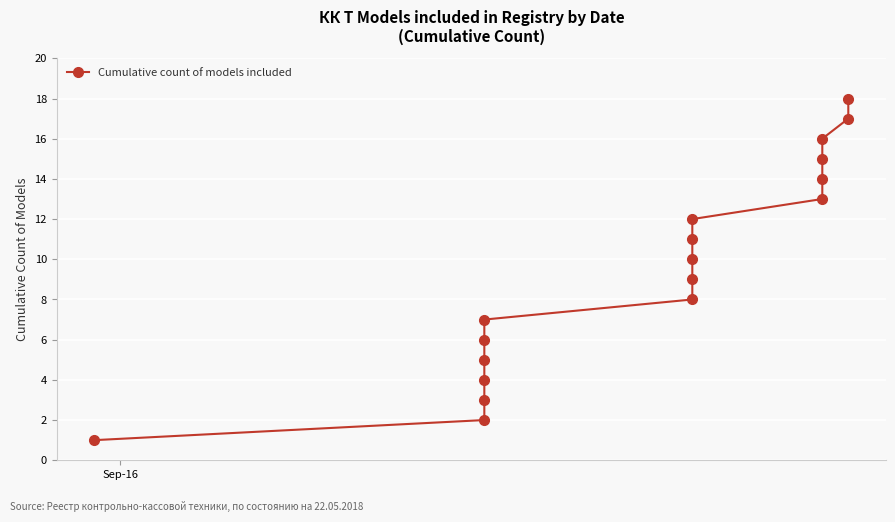

The chart shows a value of 16 at 8. True or false?

False